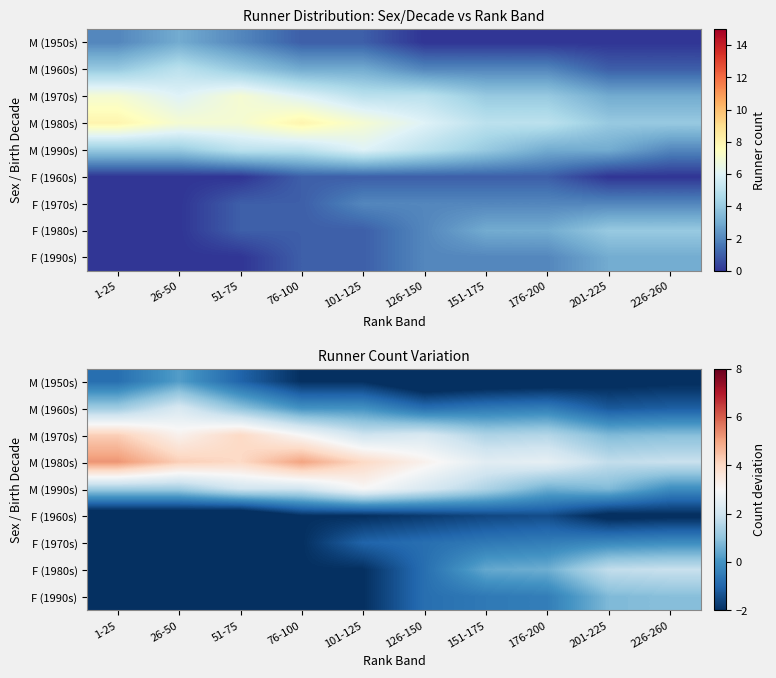

What is the difference between the maximum and second lowest values in the F (1990s) series?

3.7